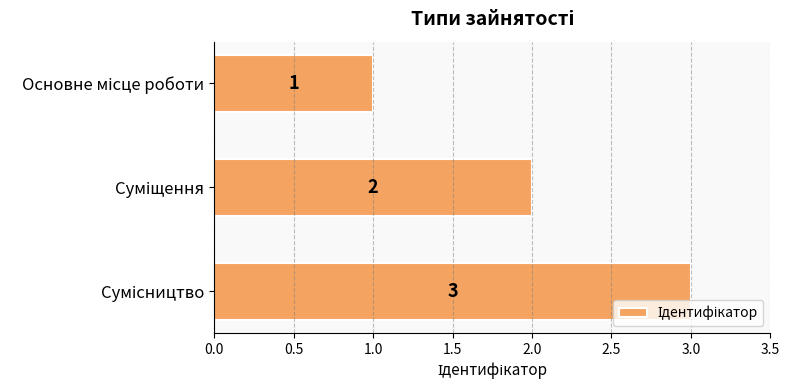

What is the sum of all values?

6